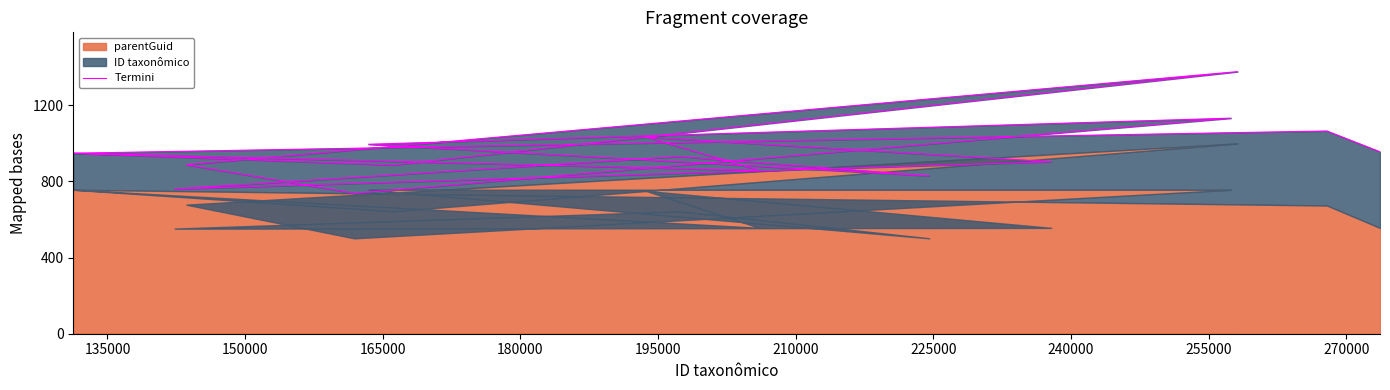

Which label corresponds to the smallest value in the chart?

255000